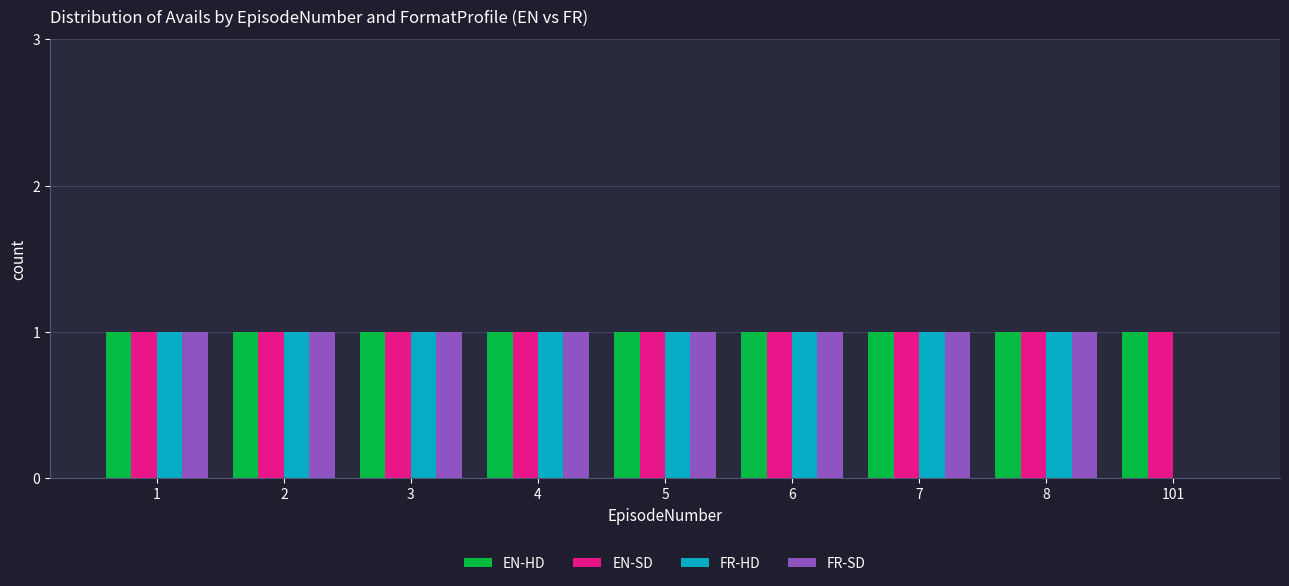

What is the sum of all FR-SD values?

8